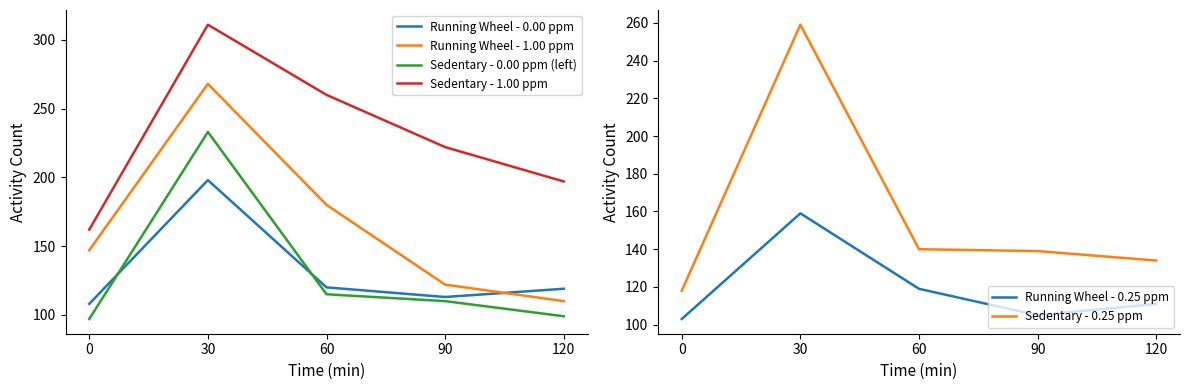

How many values in the Running Wheel - 0.00 ppm series are below 119?

2